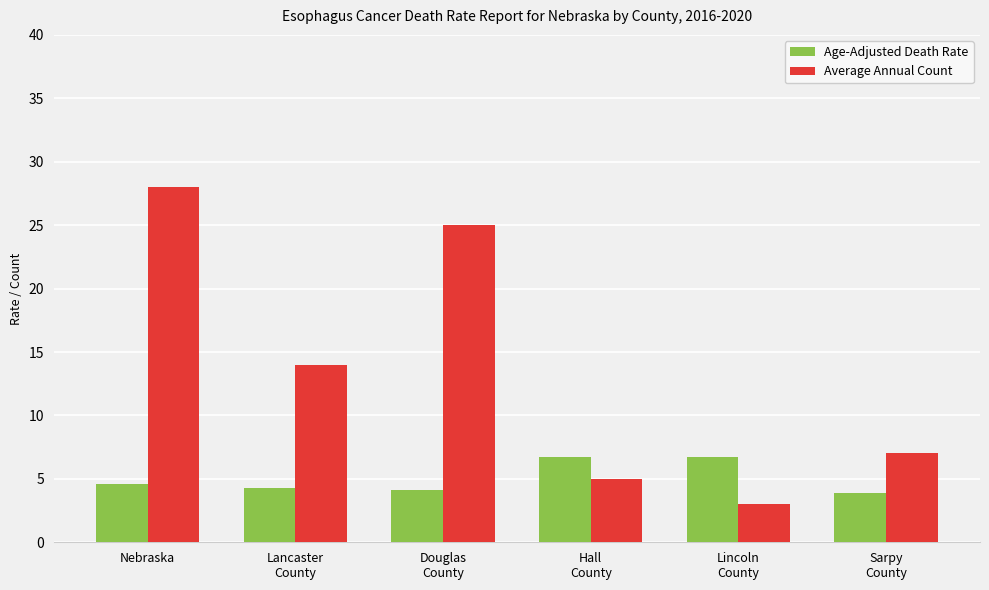

Reading left to right, what are all the values shown in this chart?

Age-Adjusted Death Rate: 4.6	4.3	4.1	6.7	6.7	3.9
Average Annual Count: 28.0	14.0	25.0	5.0	3.0	7.0